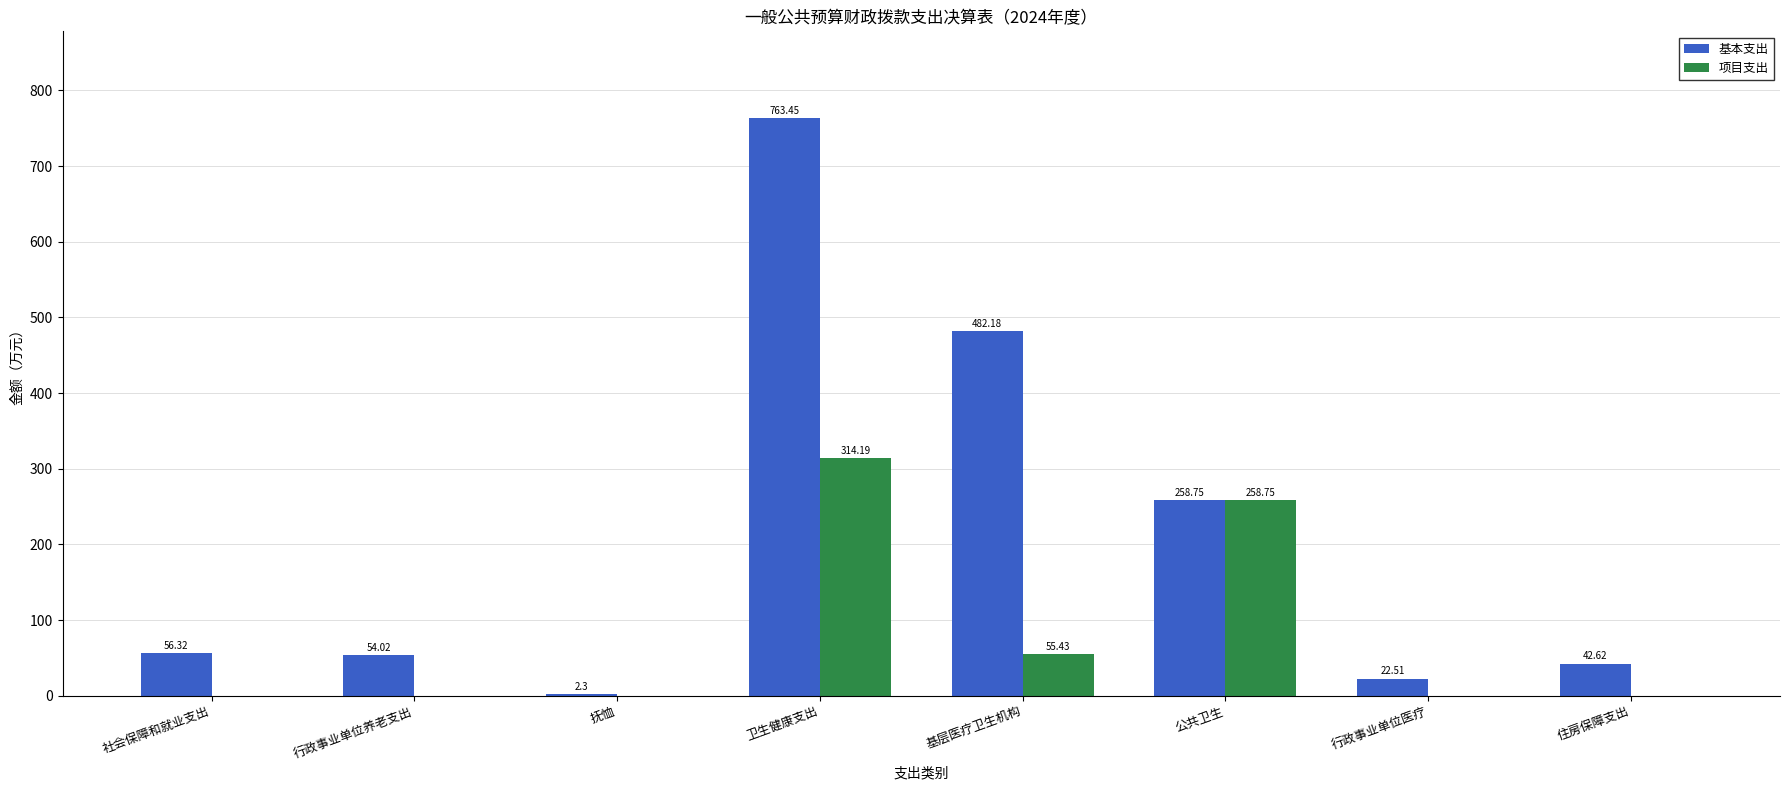

What is the sum of all 基本支出 values?

1682.2